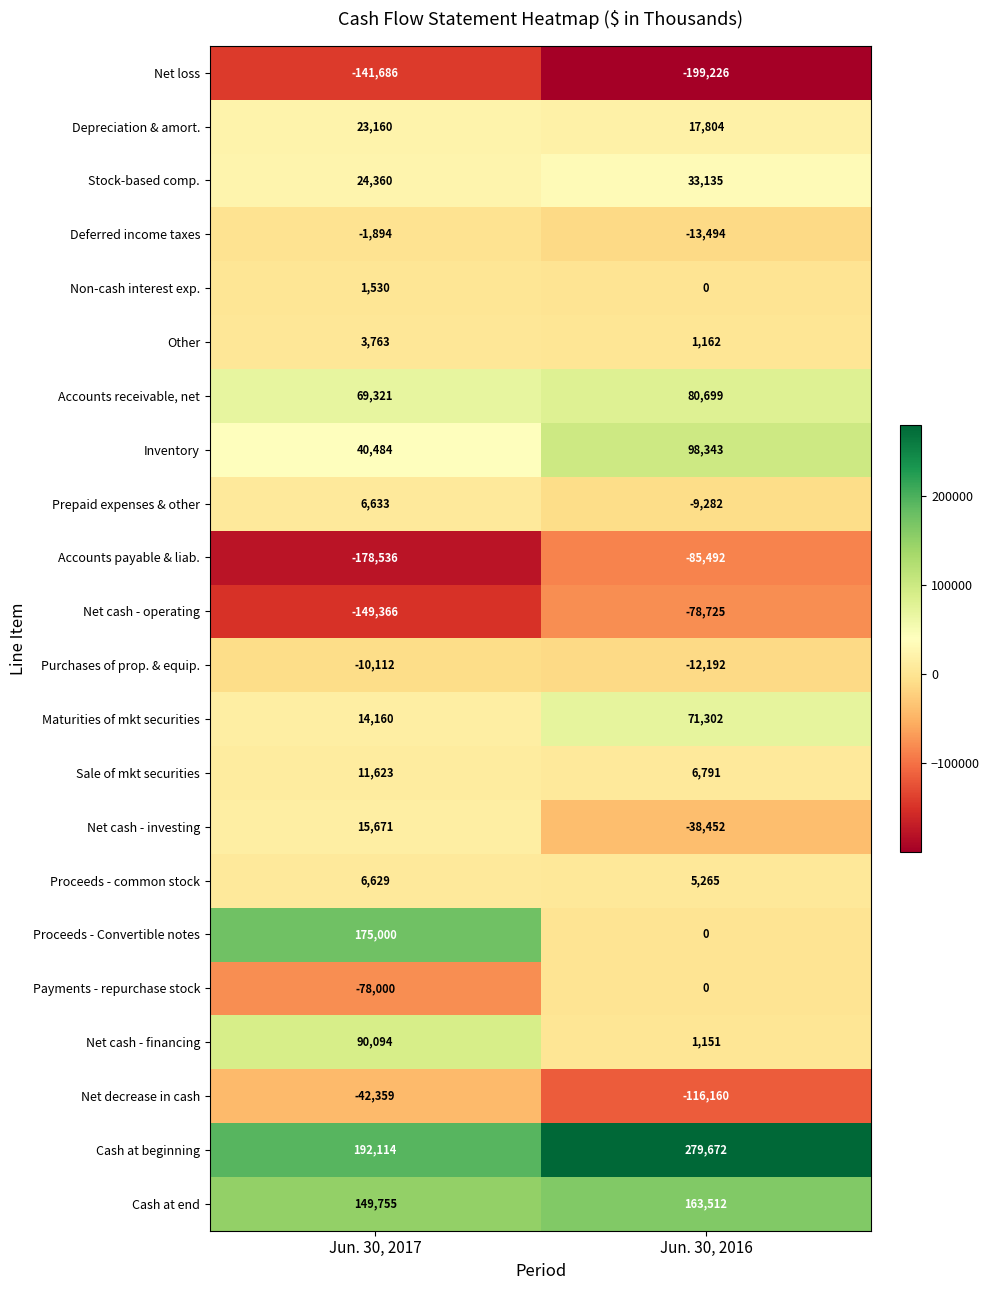

Which series has the largest total across all categories?

Cash at beginning